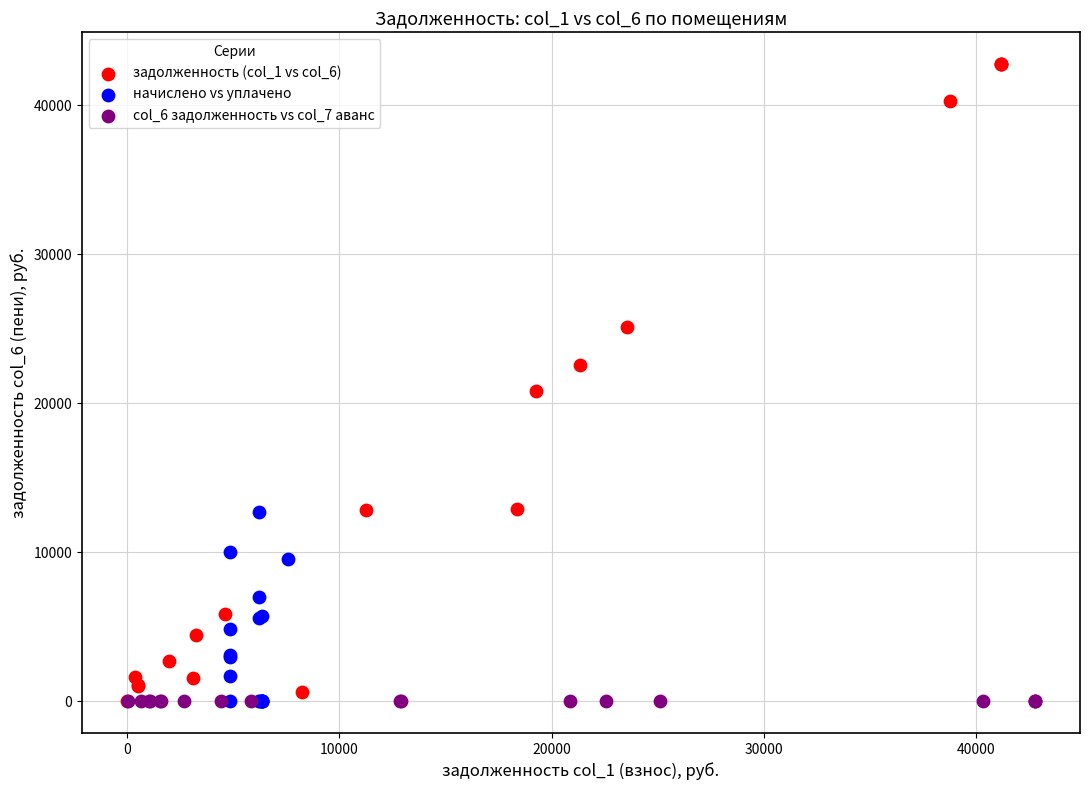

Which series reaches the maximum Y coordinate?

задолженность (col_1 vs col_6)